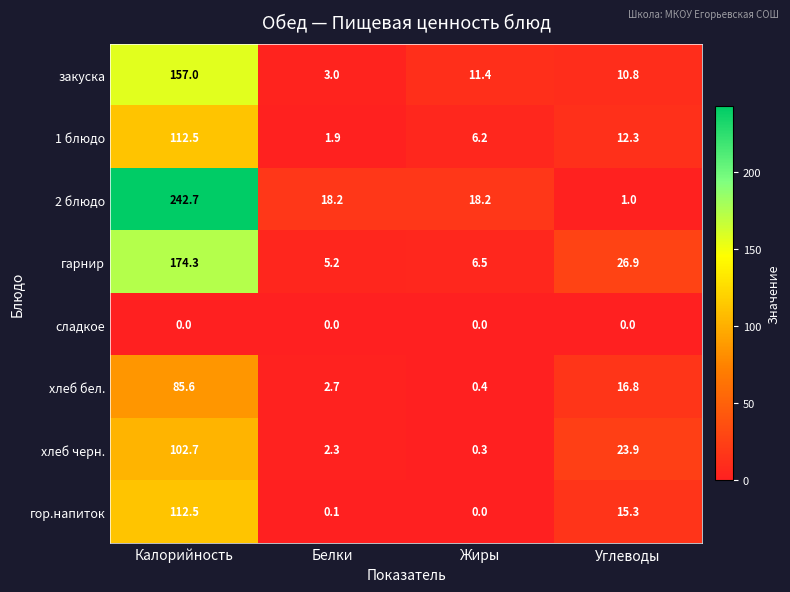

At Углеводы, list the series in order from smallest to largest.

сладкое, 2 блюдо, закуска, 1 блюдо, гор.напиток, хлеб бел., хлеб черн., гарнир